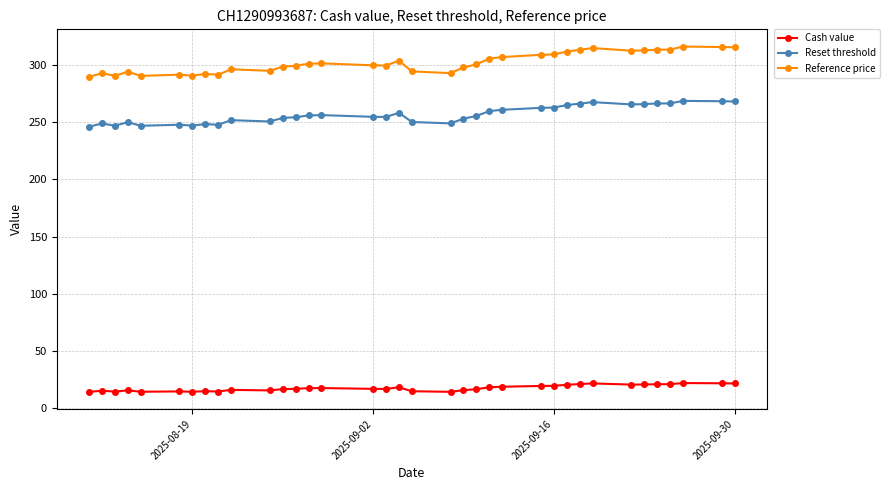

What is the average value of the Reference price series?

302.0